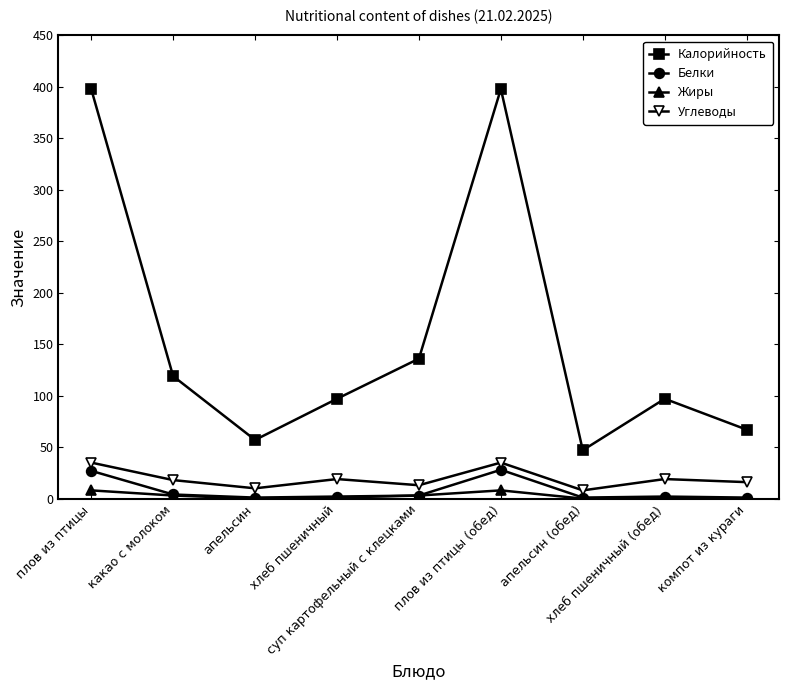

What is the sum of the Углеводы values at апельсин (обед) and суп картофельный с клецками?

21